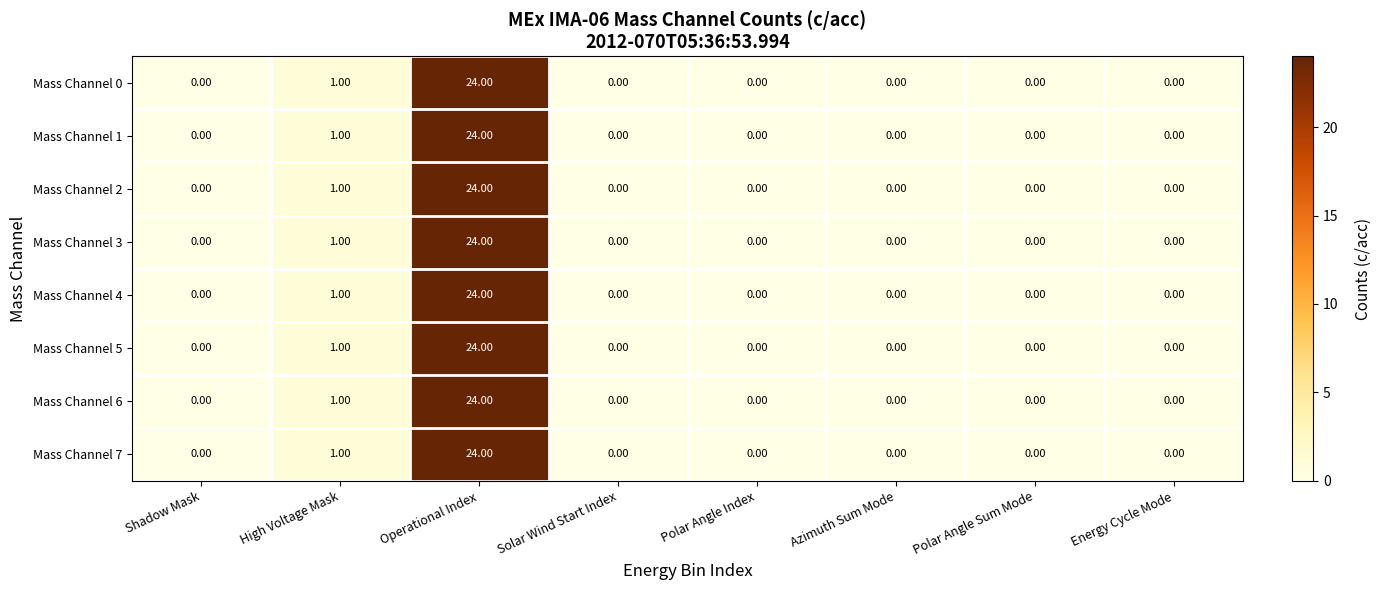

Where is Mass Channel 4 nearest to the value 12?

High Voltage Mask